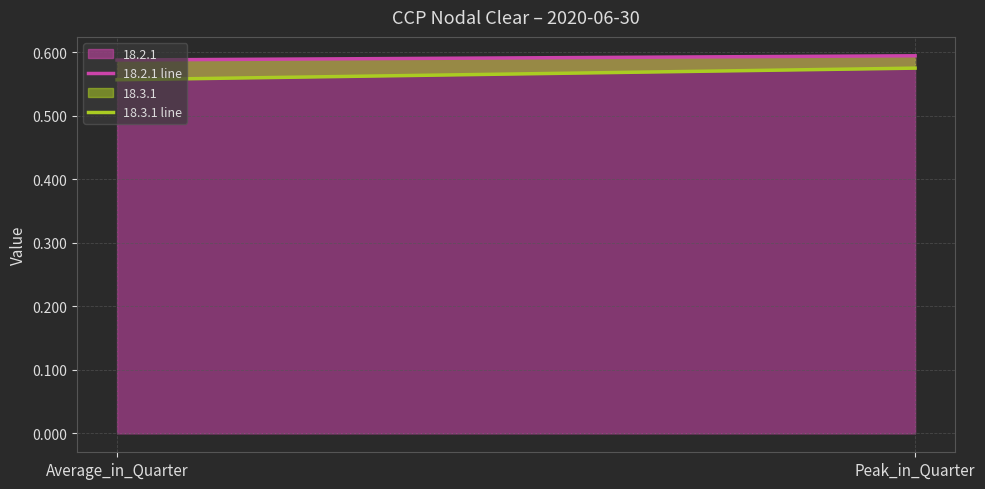

Count the number of data series in this chart.

2